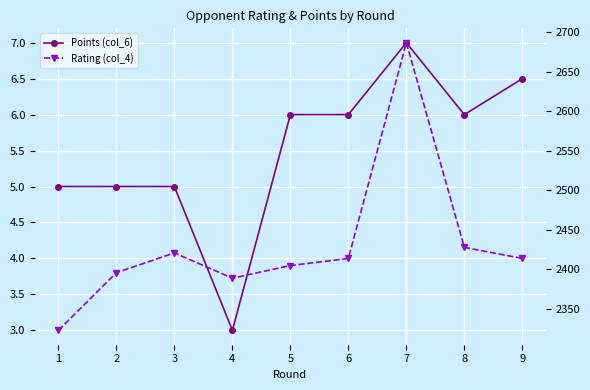

At 5, list the series in order from smallest to largest.

Points (col_6), Rating (col_4)